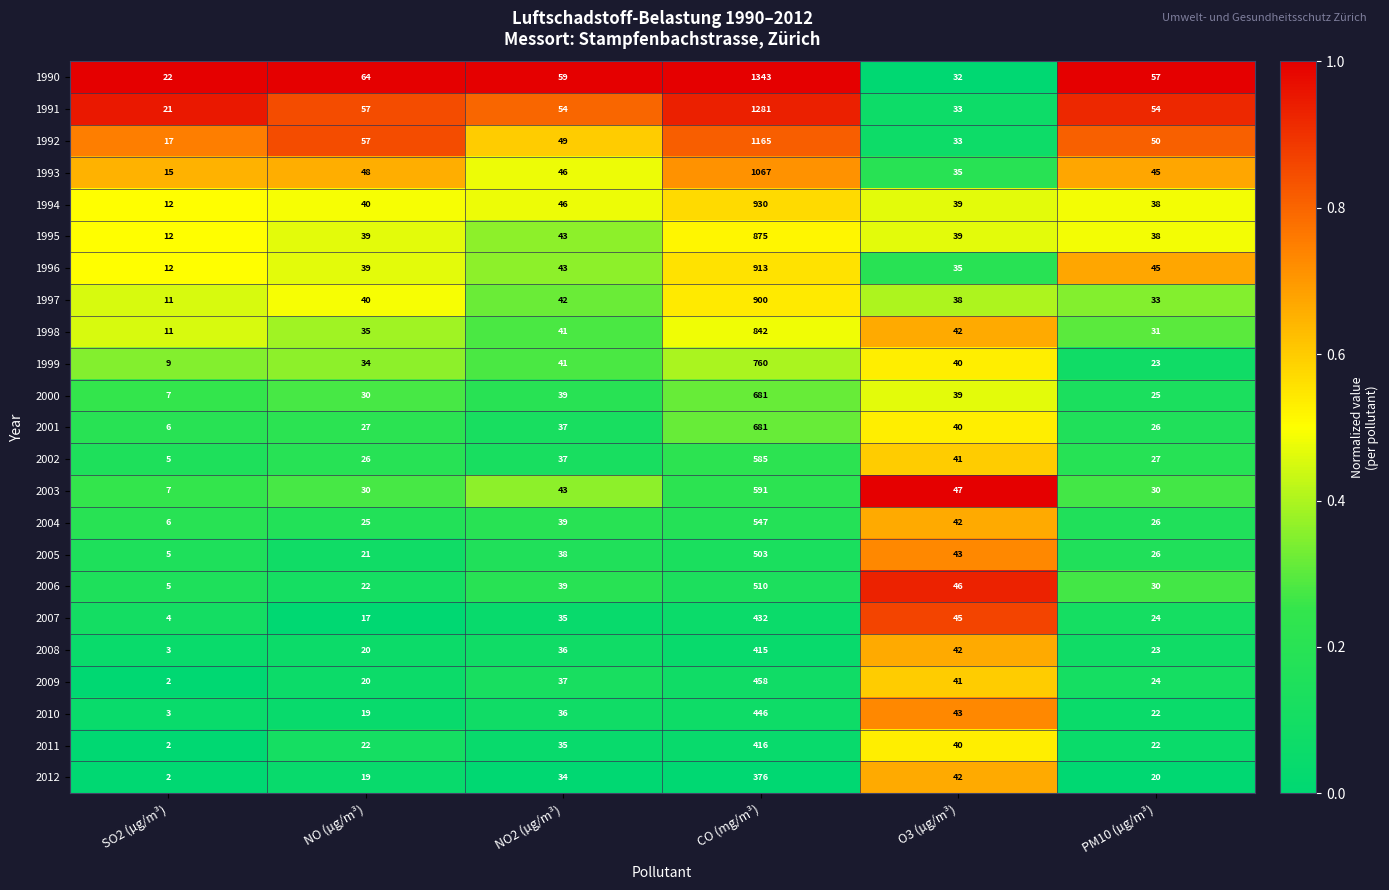

What is the approximate value of 2010 at O3 (µg/m³), to the nearest 5?

45